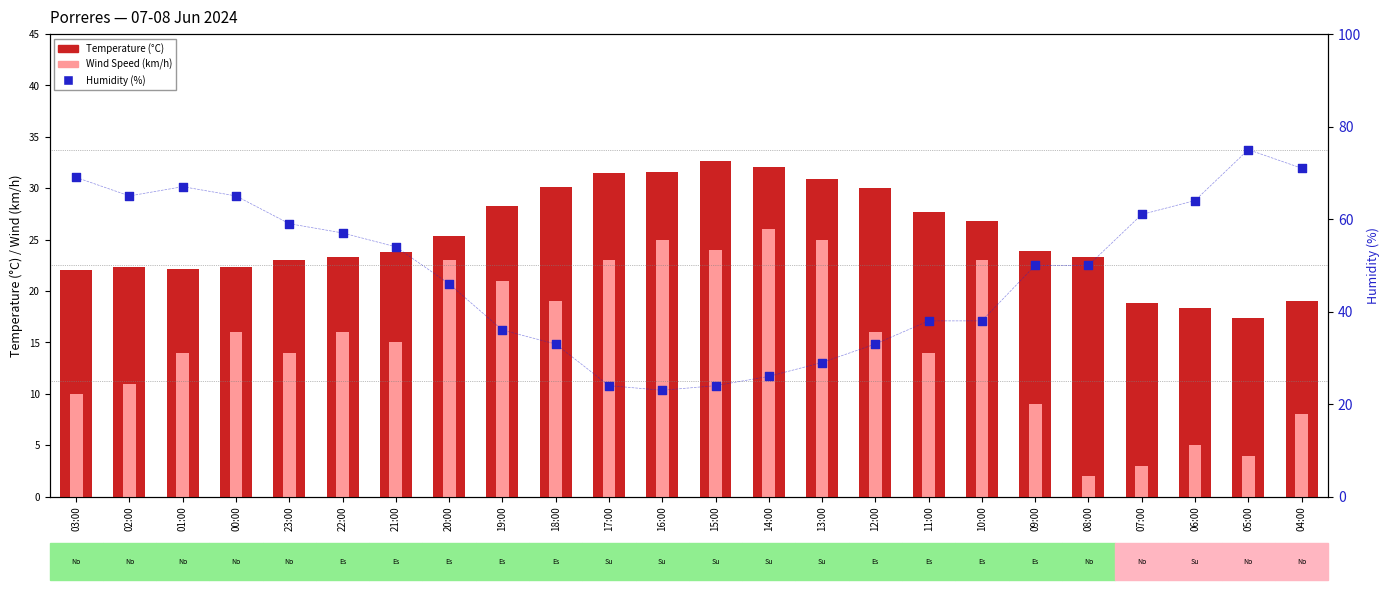

Which series has the largest total across all categories?

Humidity (%)